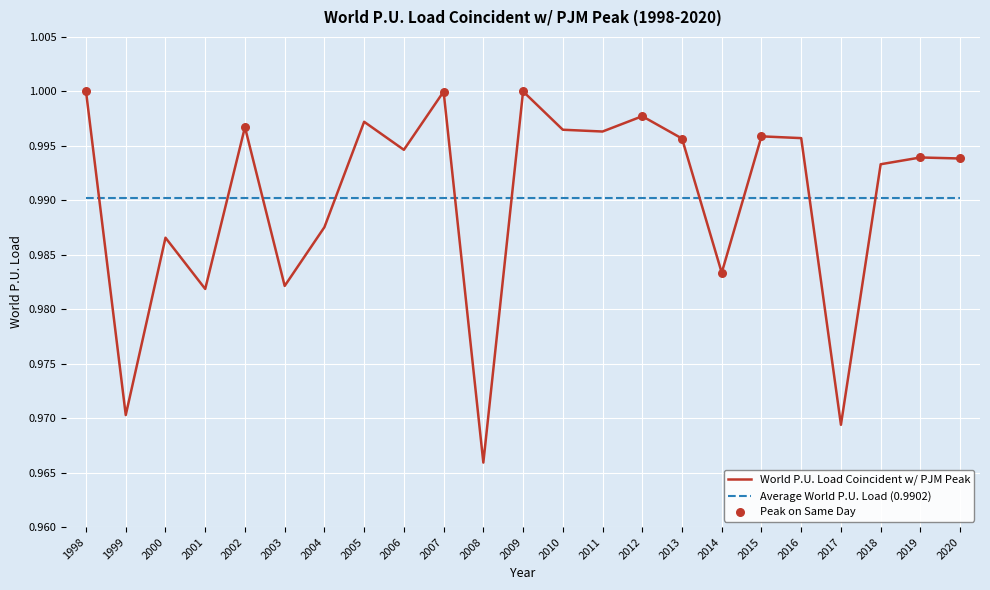

Which series has the widest spread of values?

World P.U. Load Coincident w/ PJM Peak